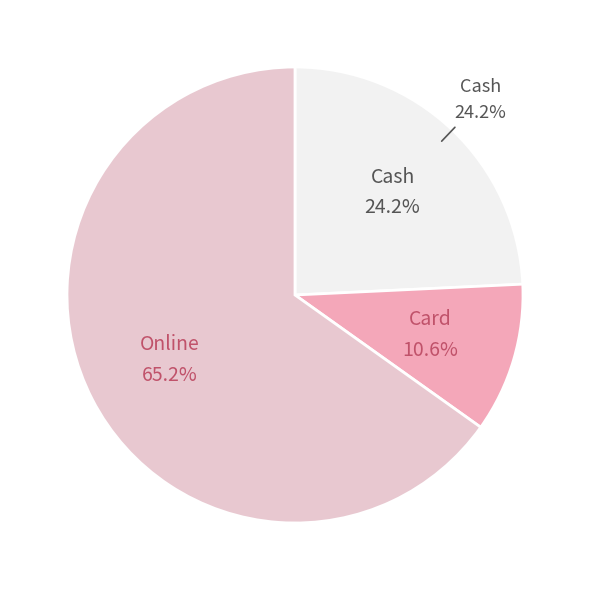

Is there a majority slice in this chart?

Yes